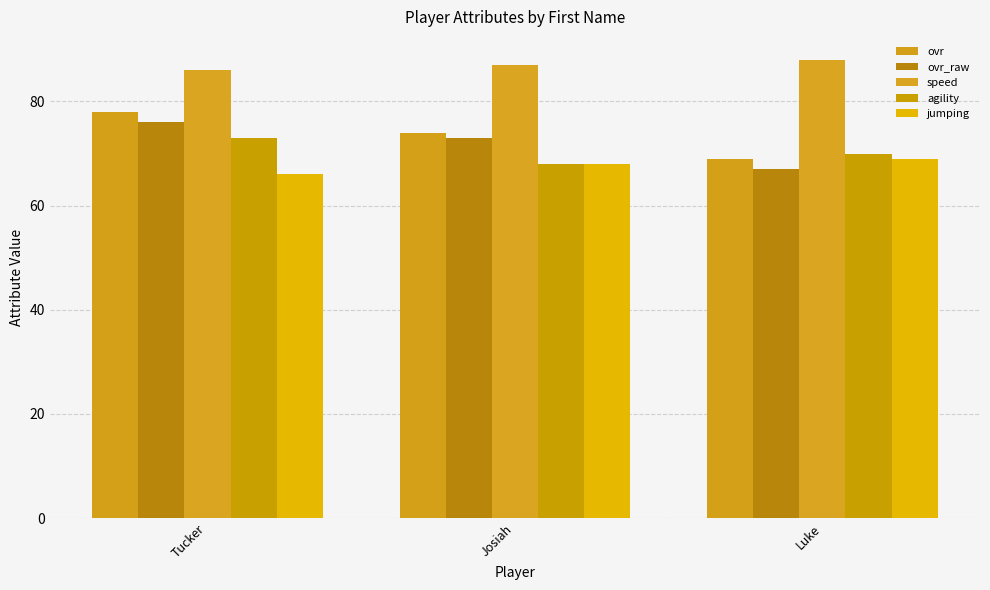

Reading left to right, transcribe all the data shown in this chart.

ovr: Tucker=78	Josiah=74	Luke=69
ovr_raw: Tucker=76	Josiah=73	Luke=67
speed: Tucker=86	Josiah=87	Luke=88
agility: Tucker=73	Josiah=68	Luke=70
jumping: Tucker=66	Josiah=68	Luke=69